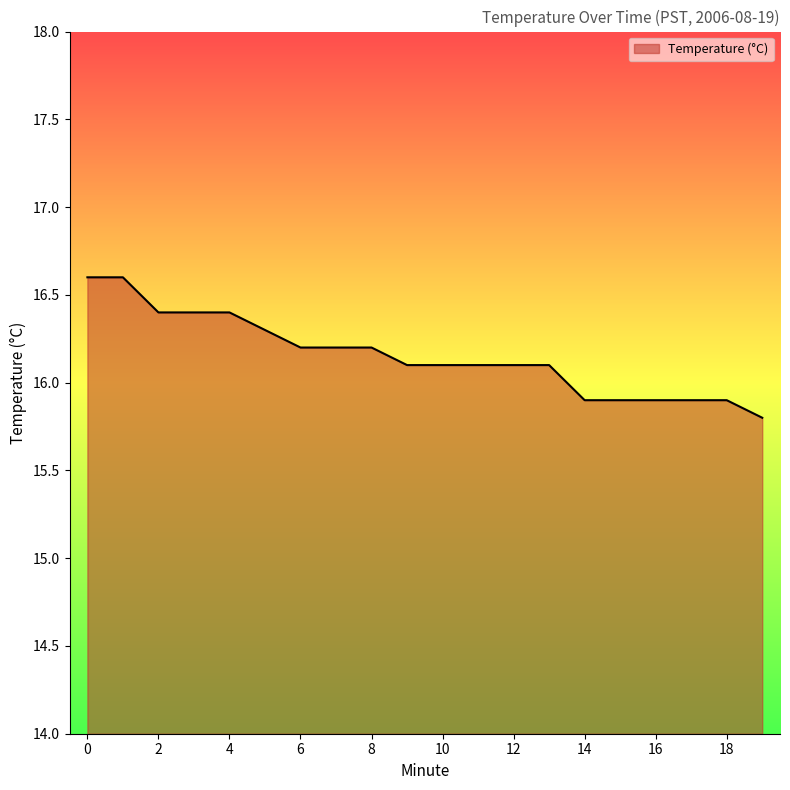

What is the maximum value shown in the chart?

16.6